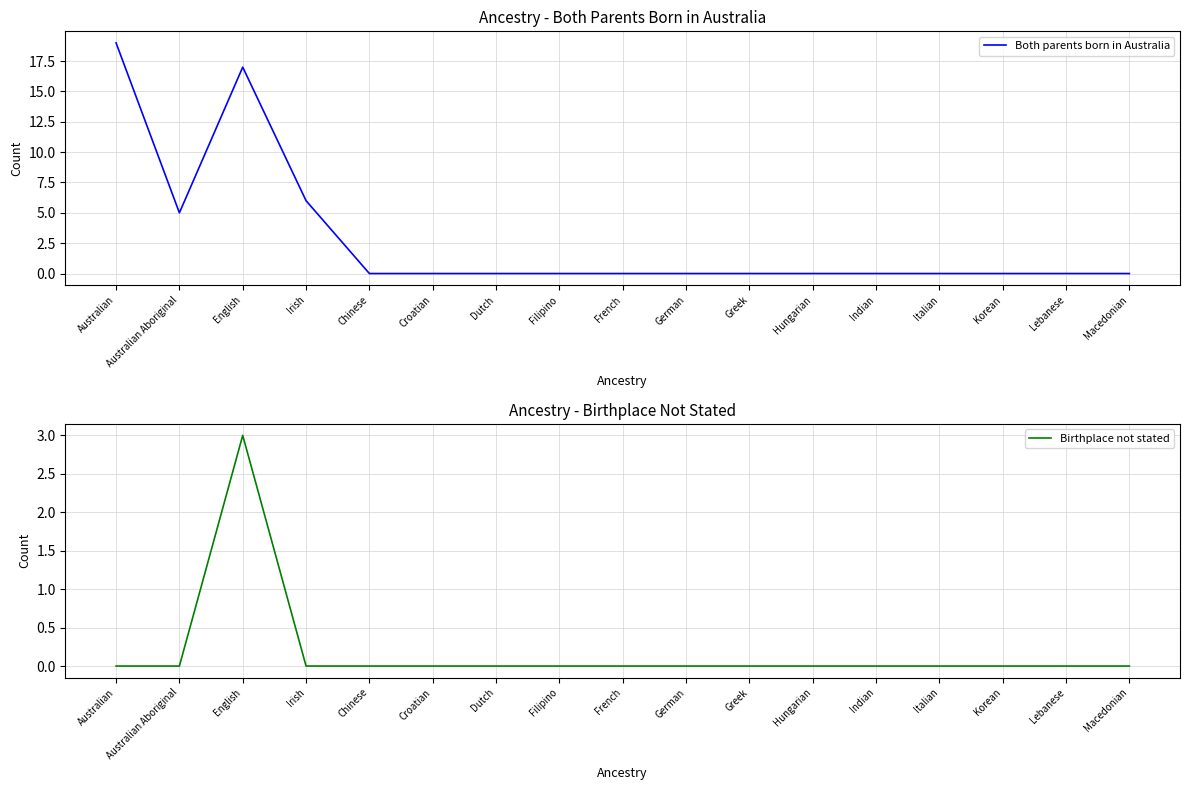

Which series has the largest total across all categories?

Both parents born in Australia